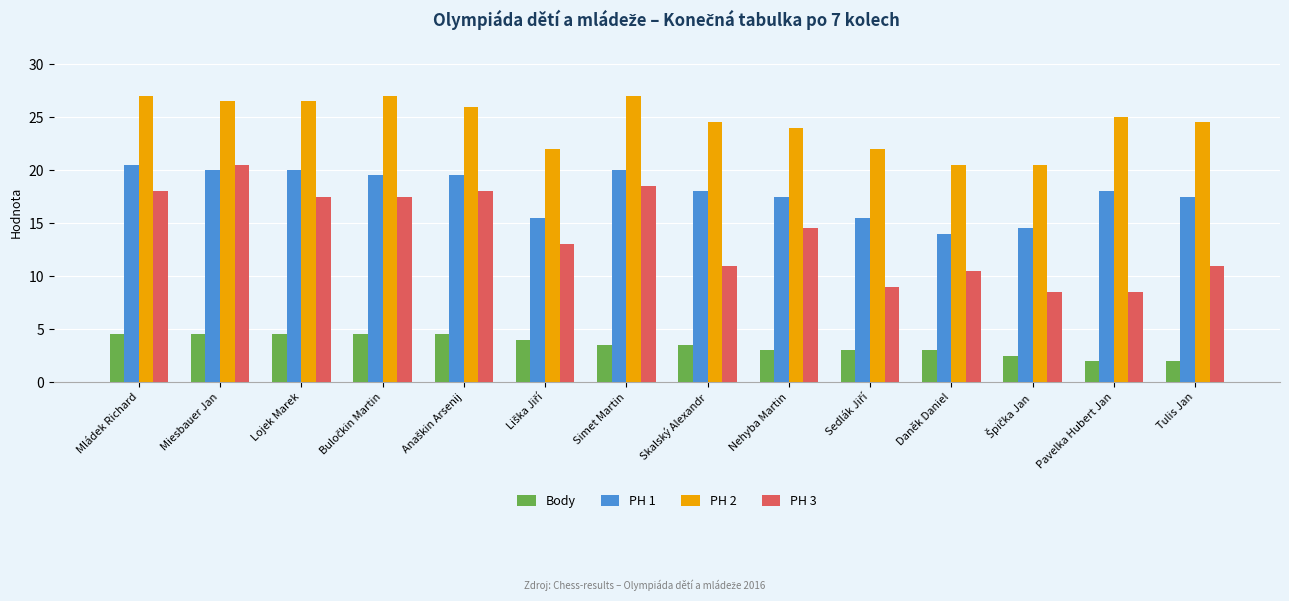

Are the bars horizontal?

No